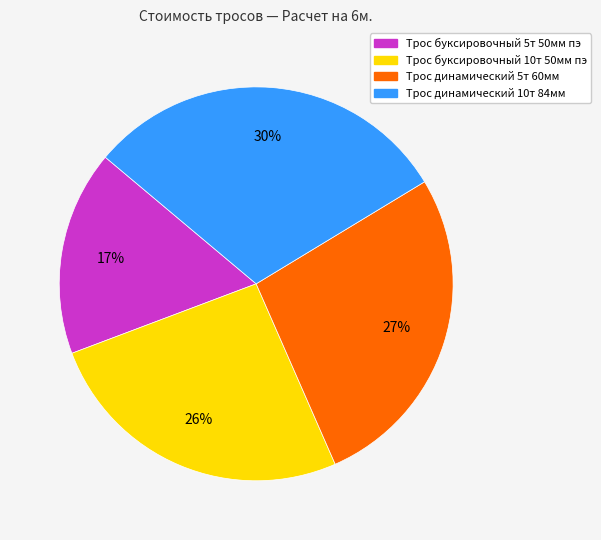

To the nearest percent, what portion does Трос динамический 5т 60мм represent?

27%